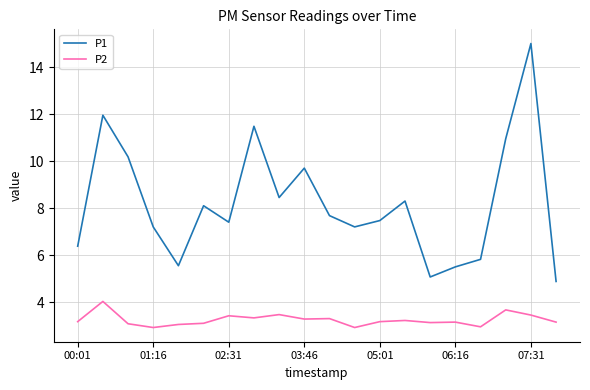

True or false: P2 and P1 cross at least once.

False